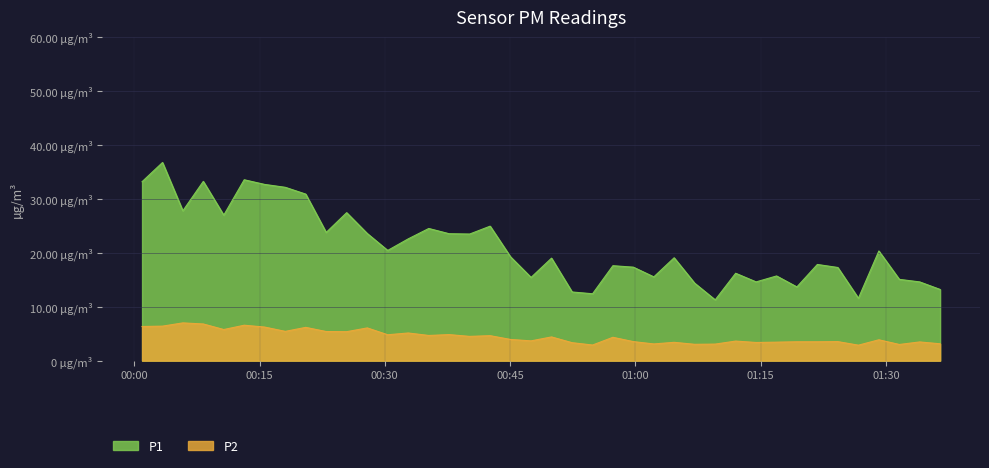

Does the chart display data point markers on the line(s)?

No